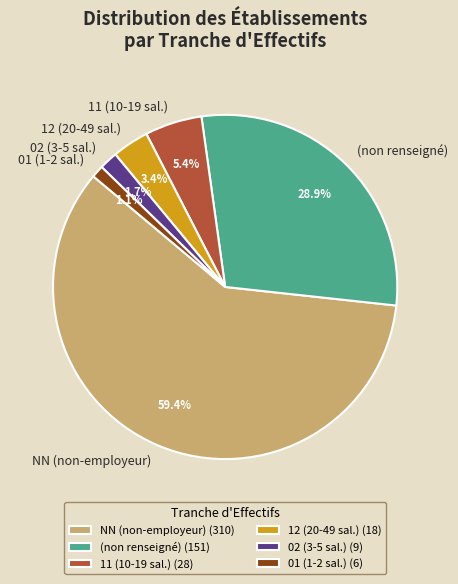

Is there a majority slice in this chart?

Yes